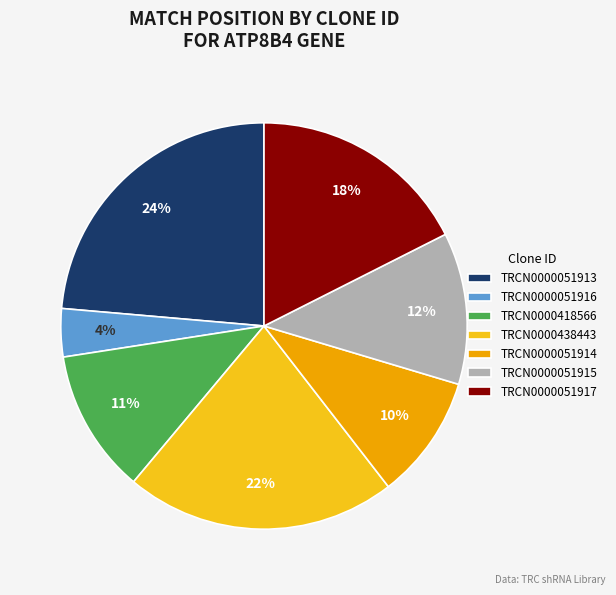

To the nearest percent, what is the difference between the largest and smallest slice percentages?

20%